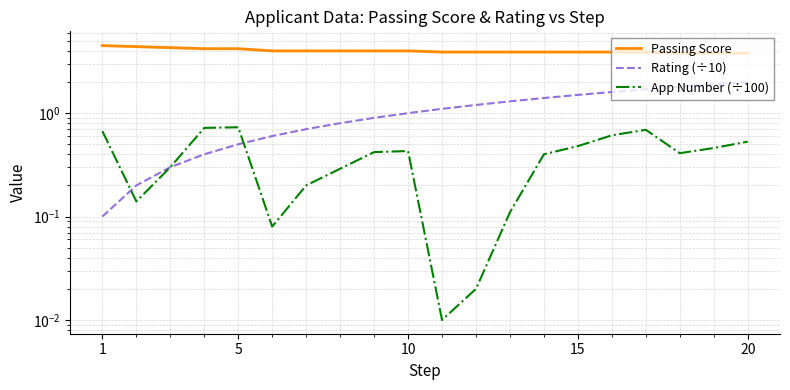

Reading left to right, extract all data points from this chart.

Passing Score: 4.5	4.4	4.3	4.2	4.2	4.0	4.0	4.0	4.0	4.0	3.9	3.9	3.9	3.9	3.9	3.9	3.9	3.8	3.8	3.8
Rating (÷10): 0.1	0.2	0.3	0.4	0.5	0.6	0.7	0.8	0.9	1.0	1.1	1.2	1.3	1.4	1.5	1.6	1.7	1.8	1.9	2.0
App Number (÷100): 0.7	0.1	0.3	0.7	0.7	0.1	0.2	0.3	0.4	0.4	0.0	0.0	0.1	0.4	0.5	0.6	0.7	0.4	0.5	0.5